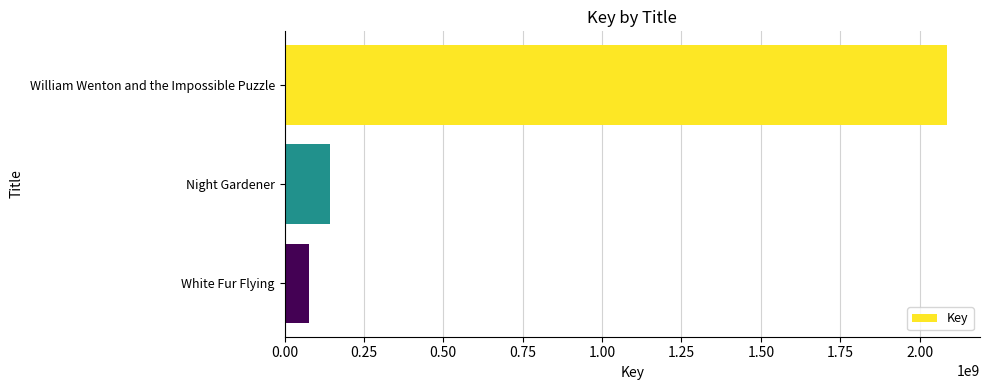

Which has a higher value, William Wenton and the Impossible Puzzle or White Fur Flying?

William Wenton and the Impossible Puzzle